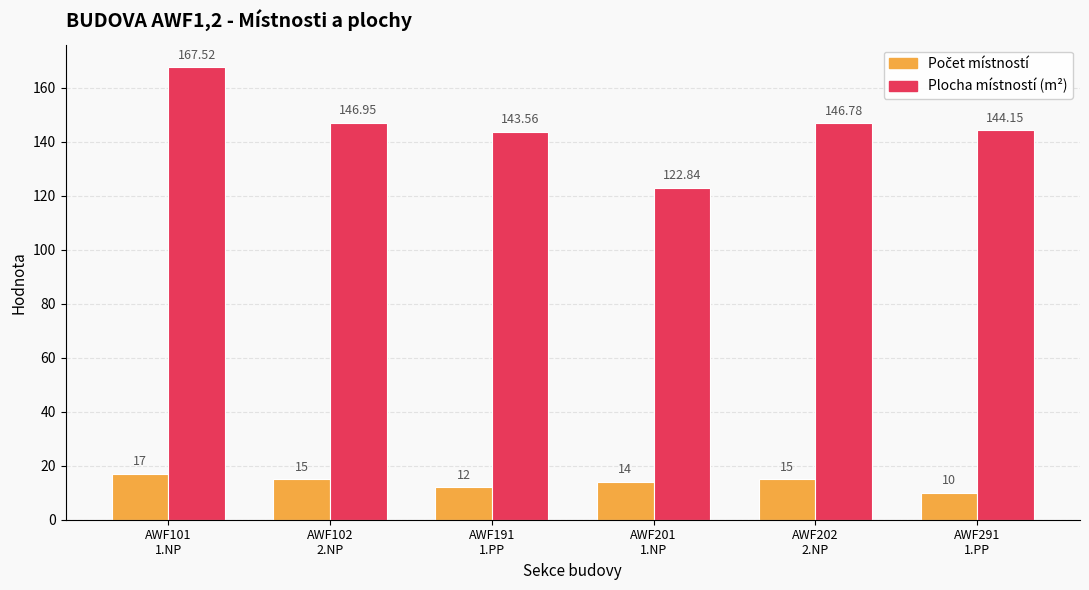

Does the chart contain any negative values?

No